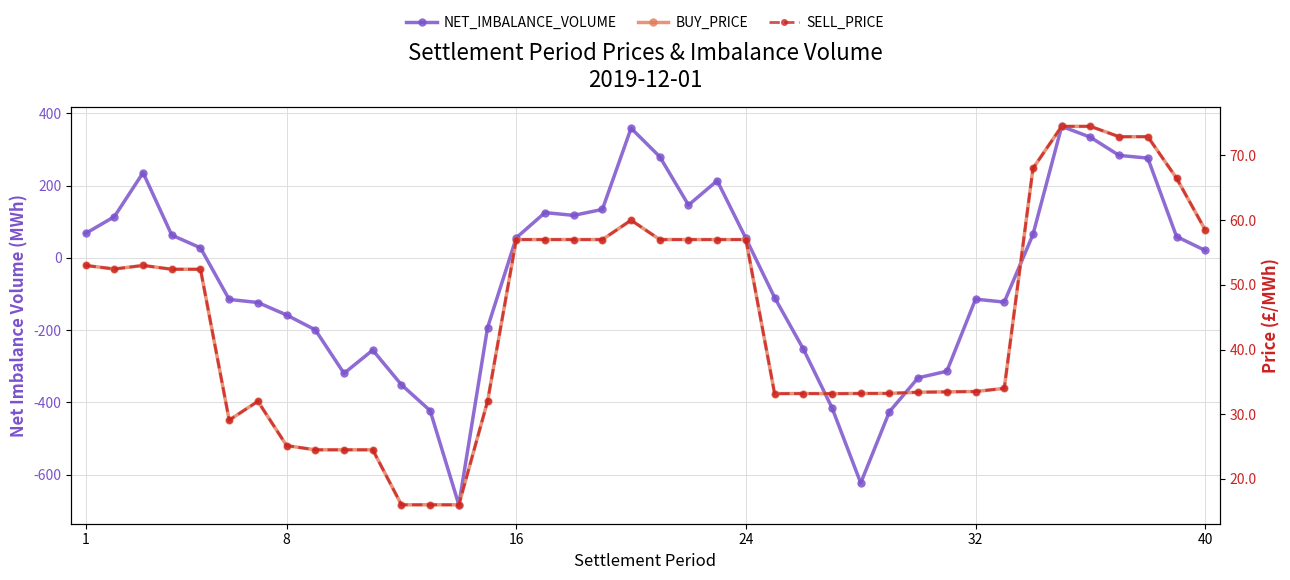

The BUY_PRICE series shows 33.5 at 32. True or false?

True